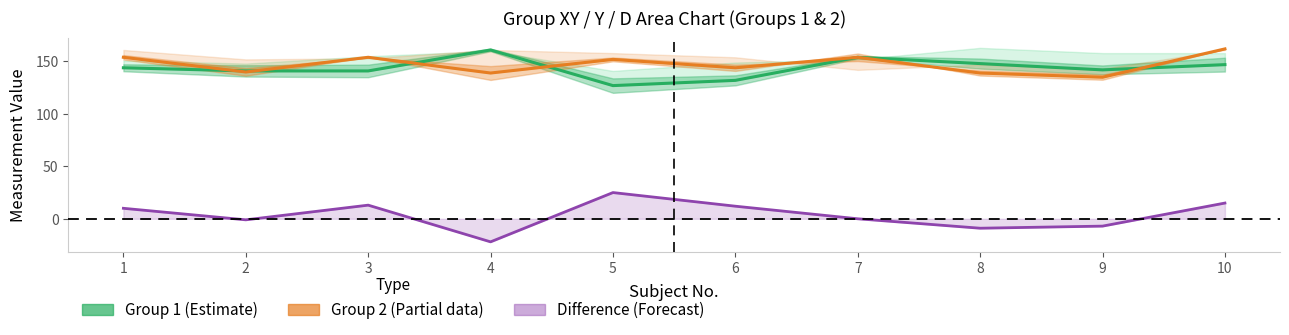

At which category is the sum across all series the highest?

10